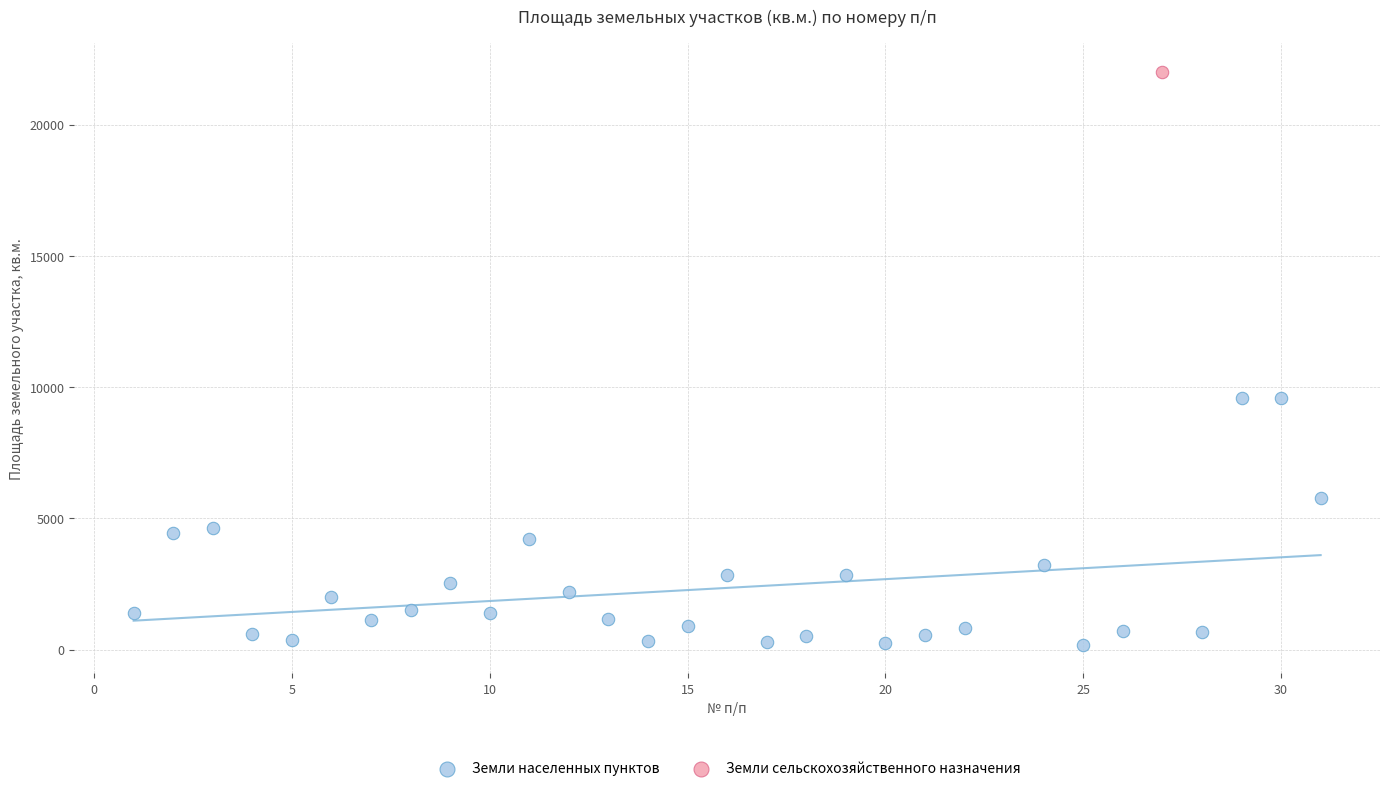

What are all the series names shown in the legend?

Земли населенных пунктов, Земли сельскохозяйственного назначения